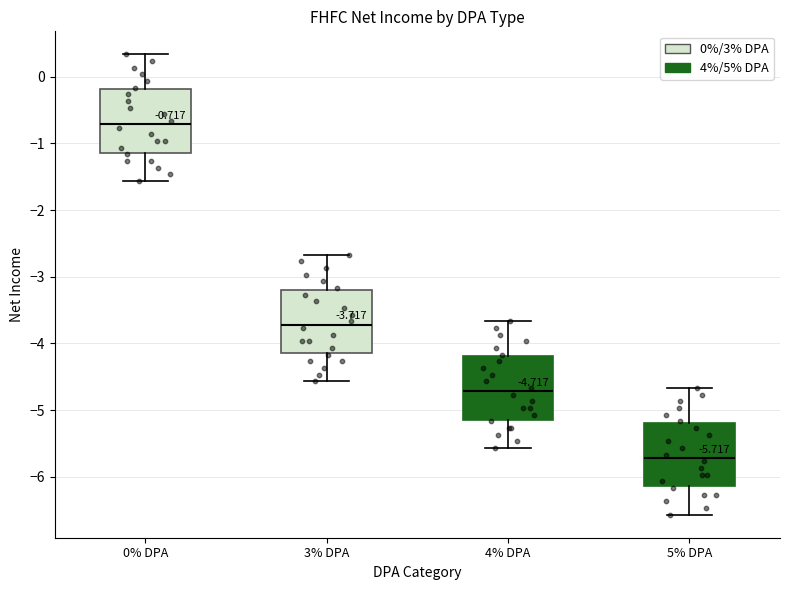

Which box's median line is the lowest?

5% DPA